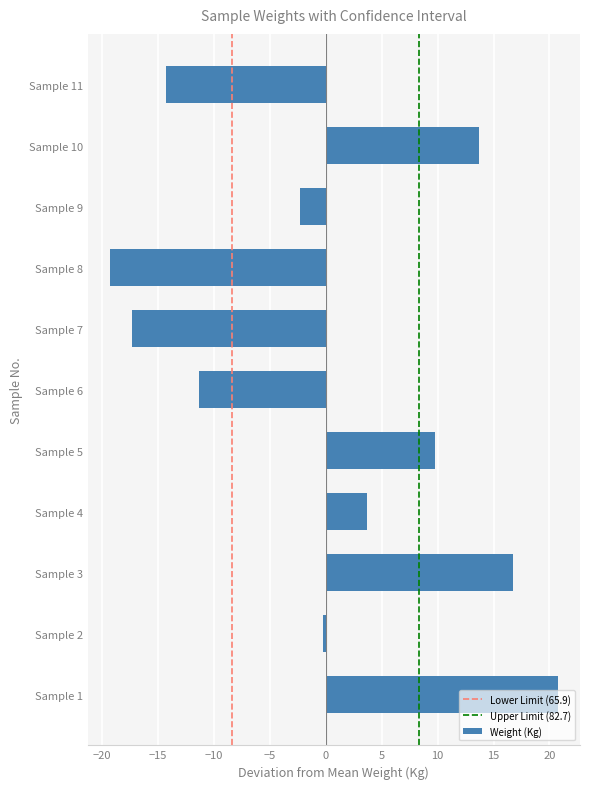

What is the greatest value displayed?

20.7